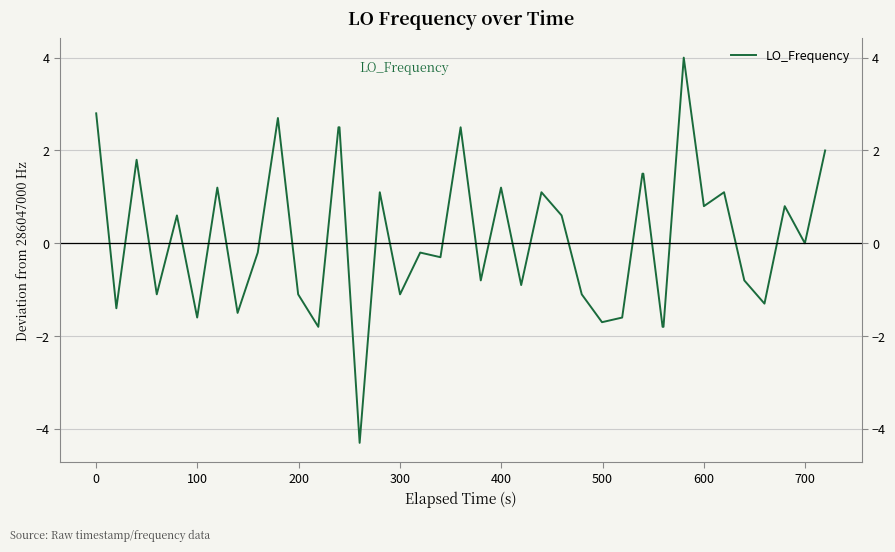

How many negative values are there?

20